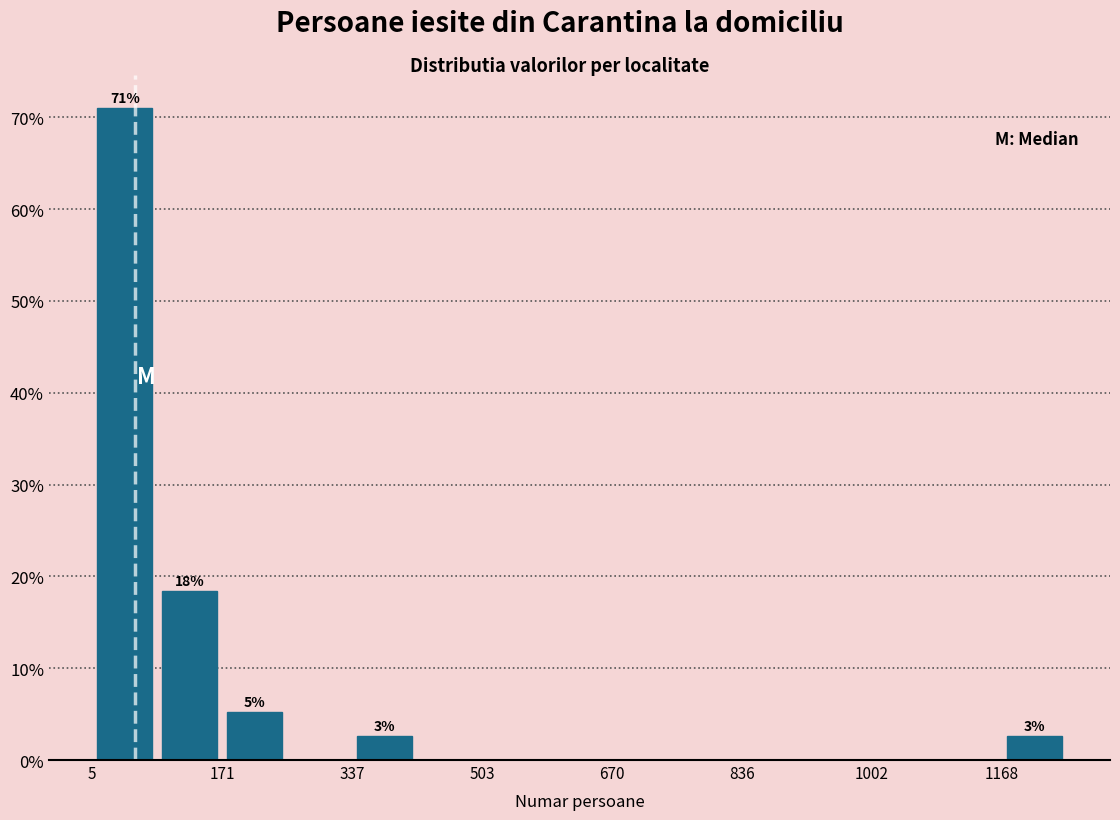

Over which range of the x-axis is the bar tallest?

0 to 80